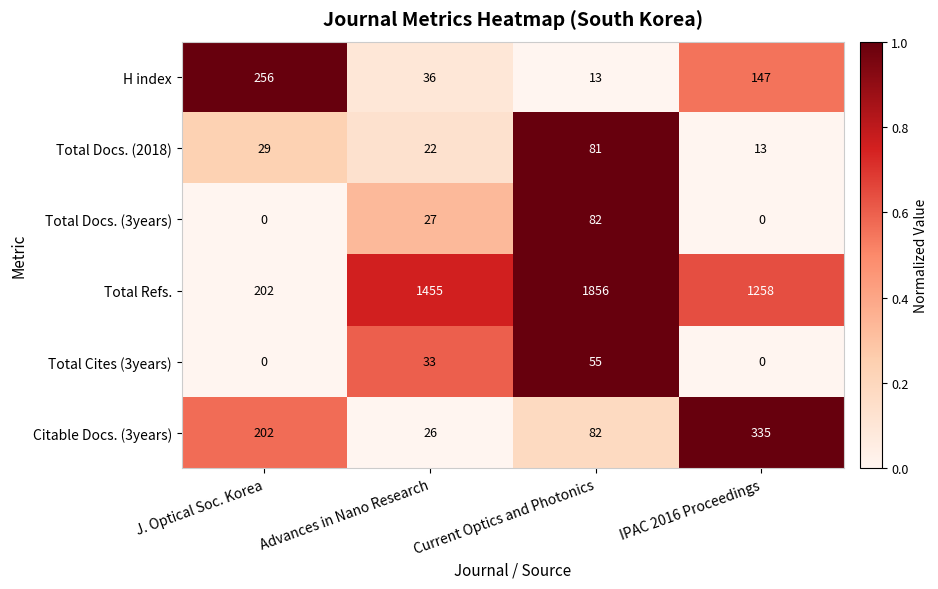

Count the Total Refs. values in the range 1258 to 1856.

3